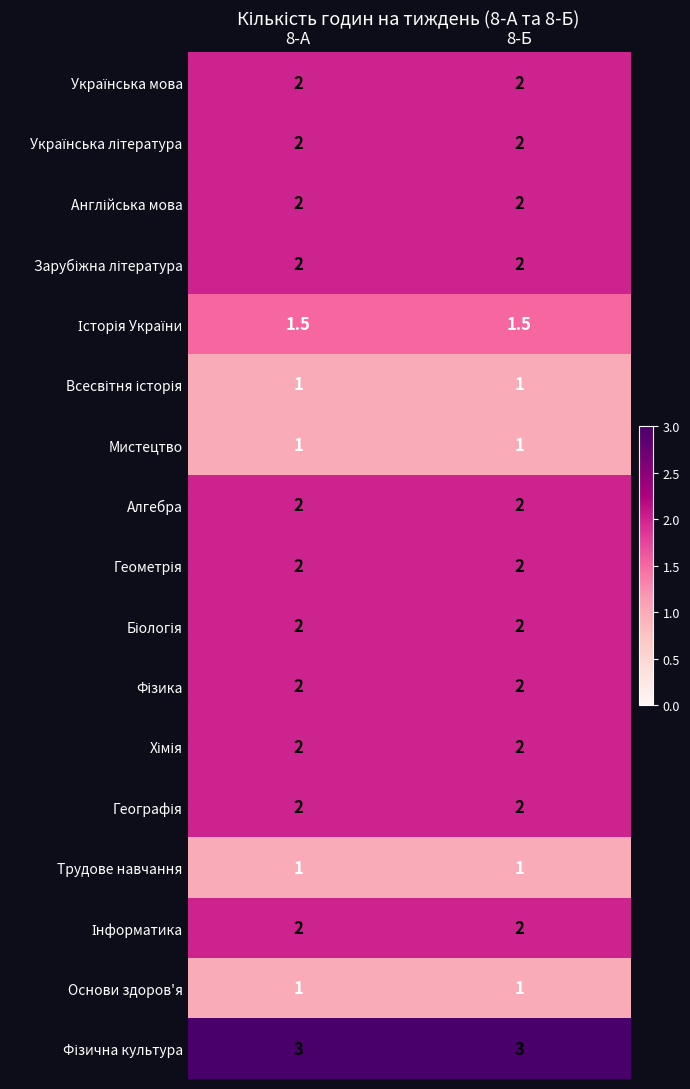

What is the total value across all series at 8-Б?

30.5